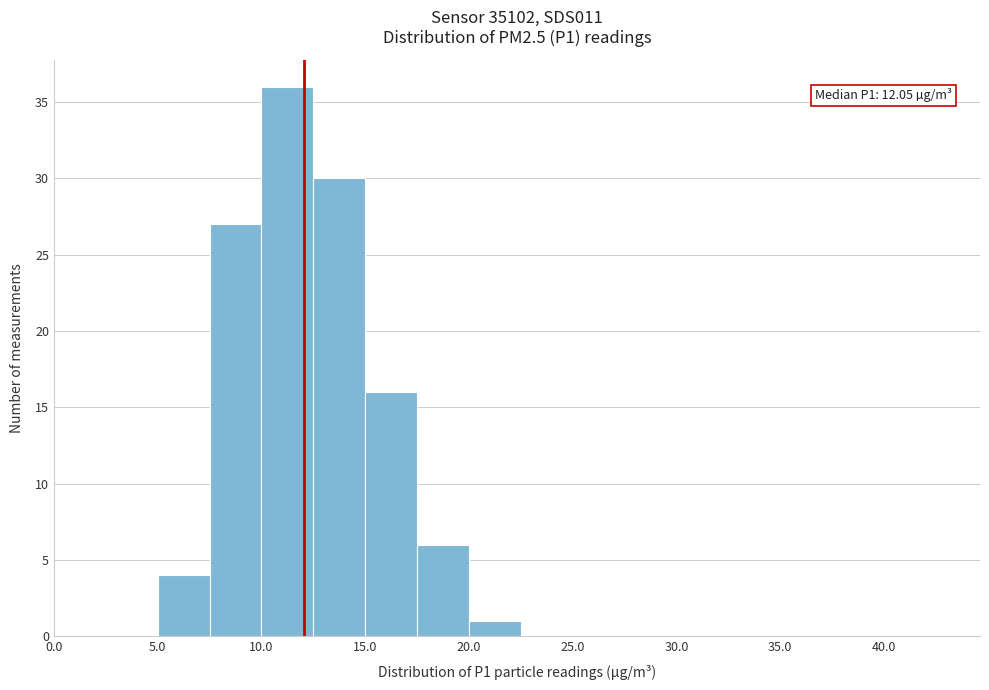

Over which range of the x-axis is the bar tallest?

10.0 to 12.5